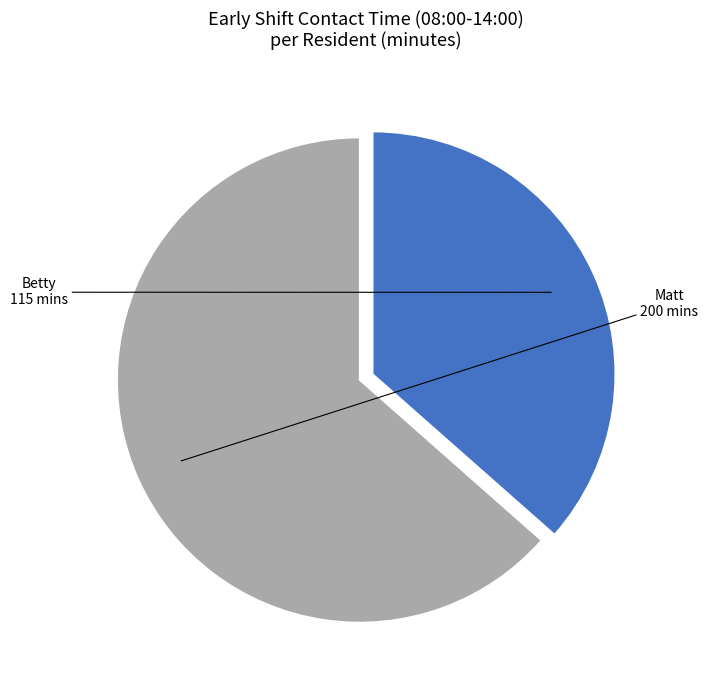

To the nearest percent, what is the difference between the Betty and Matt slice percentages?

27%